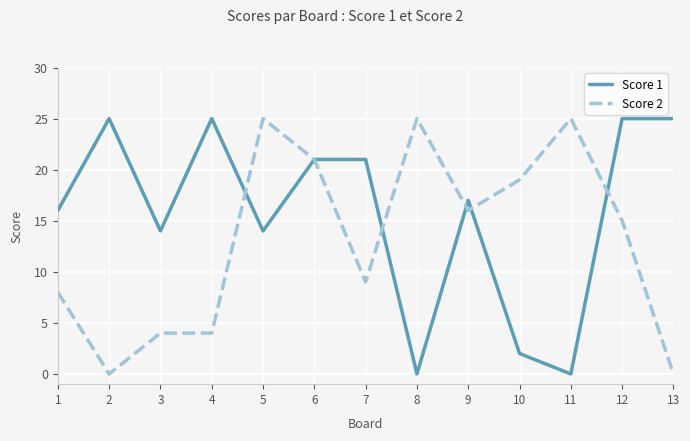

The Score 2 series shows 0 at 13. True or false?

True